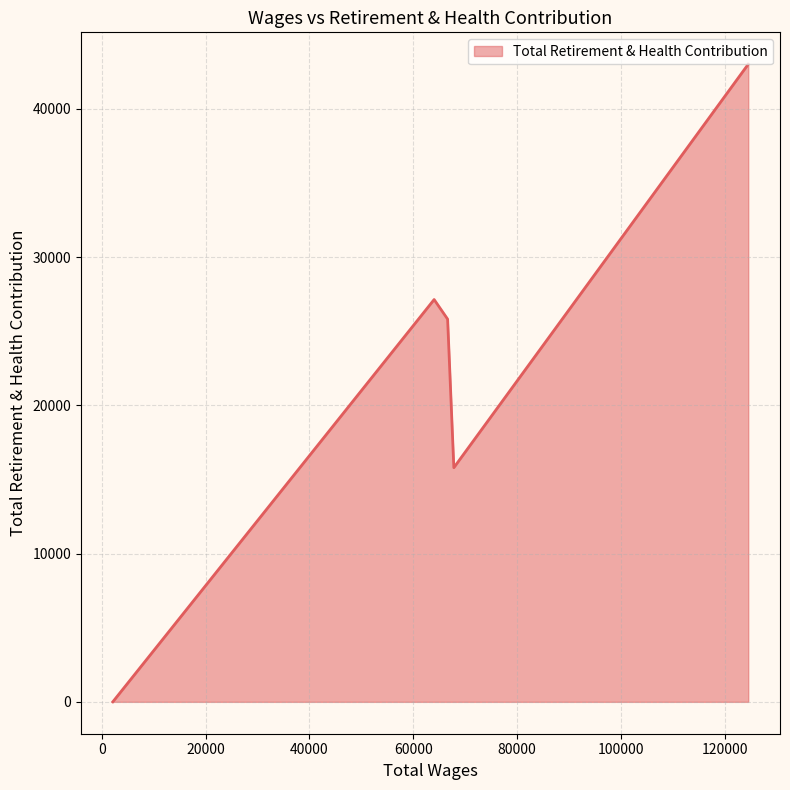

True or false: the data has more than 0 interior local peaks.

True